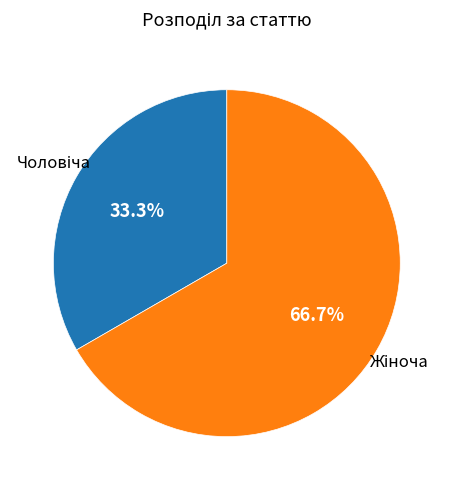

To the nearest percent, what is the average slice percentage?

50%